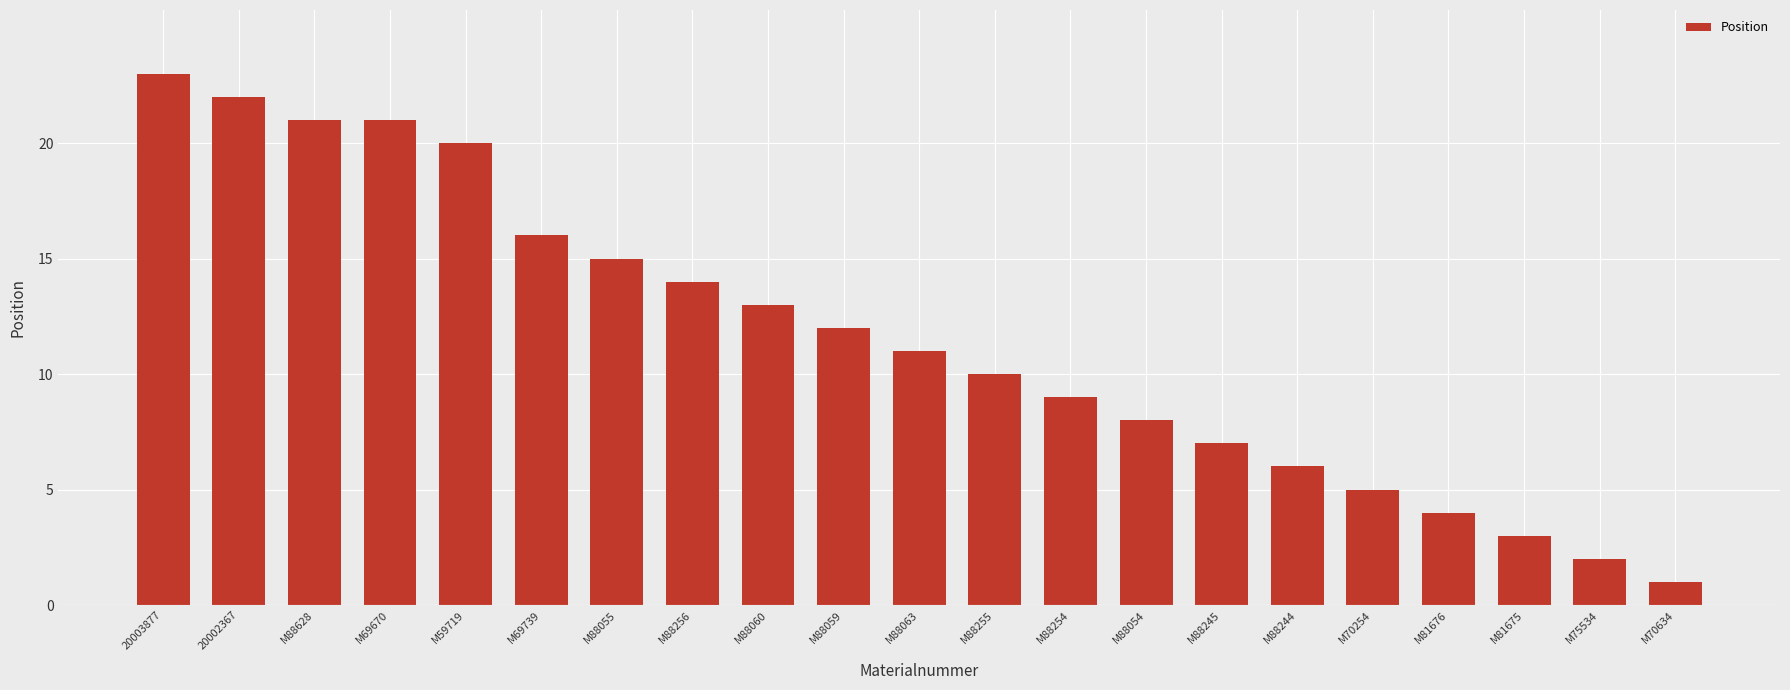

Reading right to left, transcribe all the data shown in this chart.

M70634=1	M75534=2	M81675=3	M81676=4	M70254=5	M88244=6	M88245=7	M88054=8	M88254=9	M88255=10	M88063=11	M88059=12	M88060=13	M88256=14	M88055=15	M69739=16	M59719=20	M69670=21	M88628=21	20002367=22	20003877=23